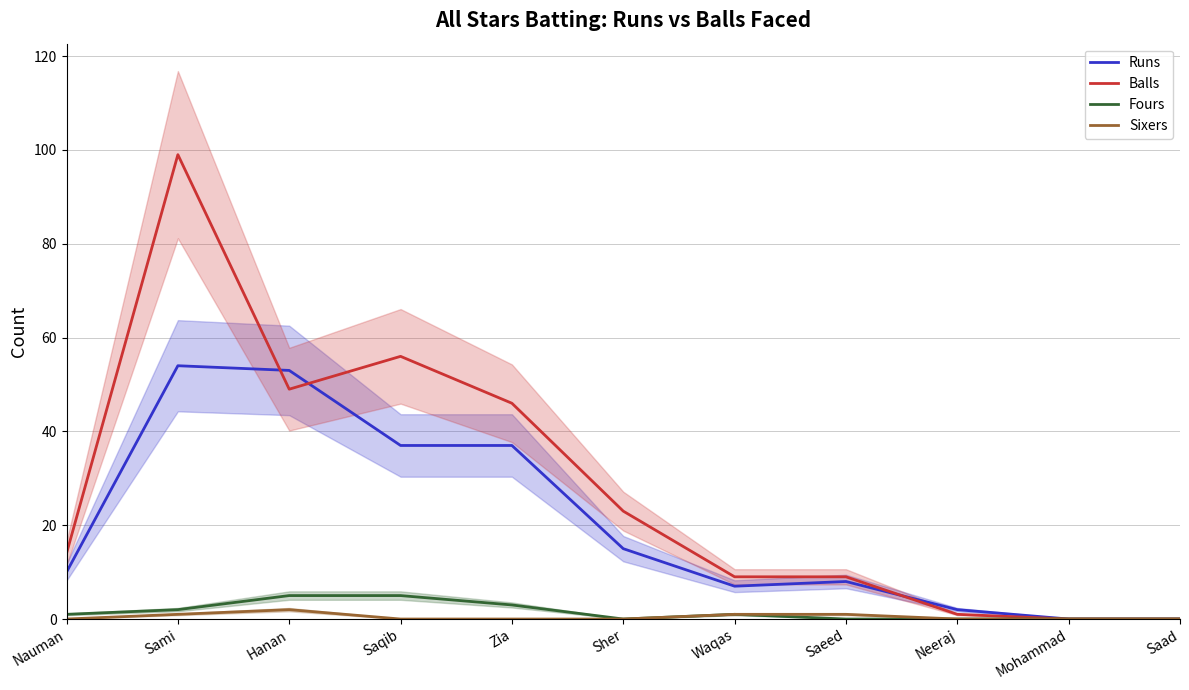

Is the value of Runs at Sher greater than the value of Sixers at Zia?

Yes